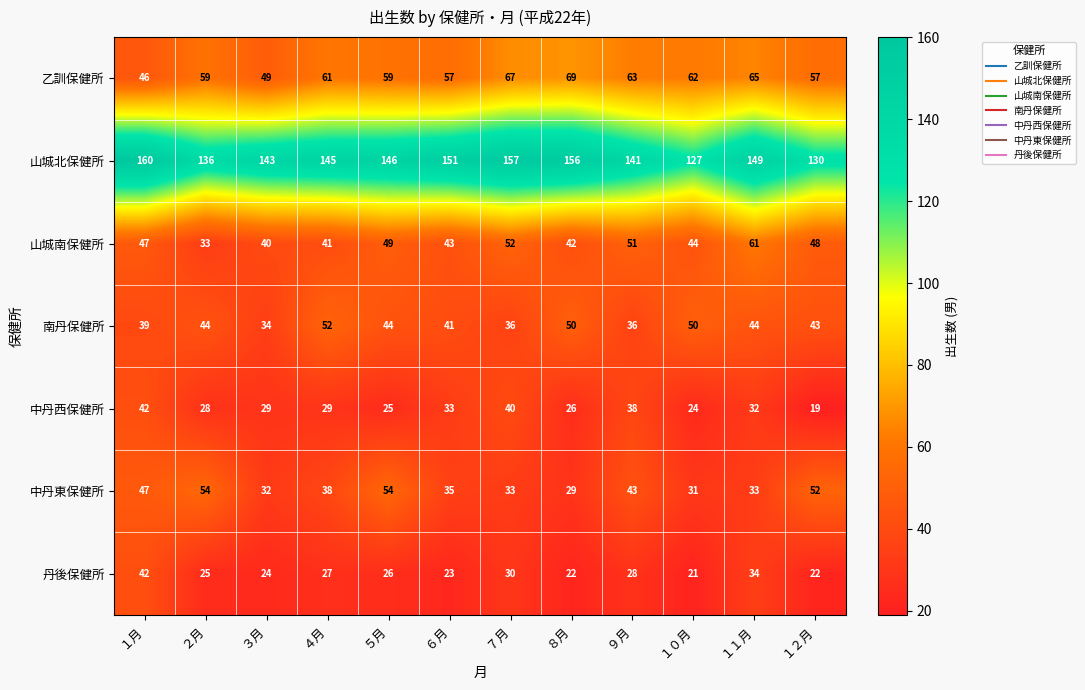

The value of 南丹保健所 at １月 is 61. True or false?

False